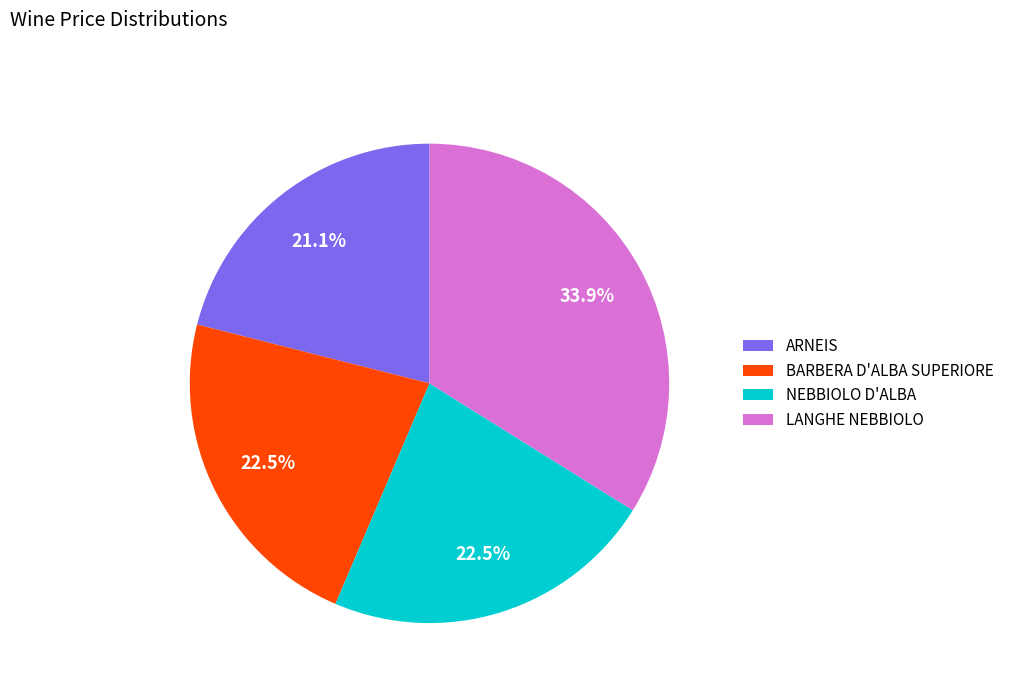

Is ARNEIS the majority of the pie?

No